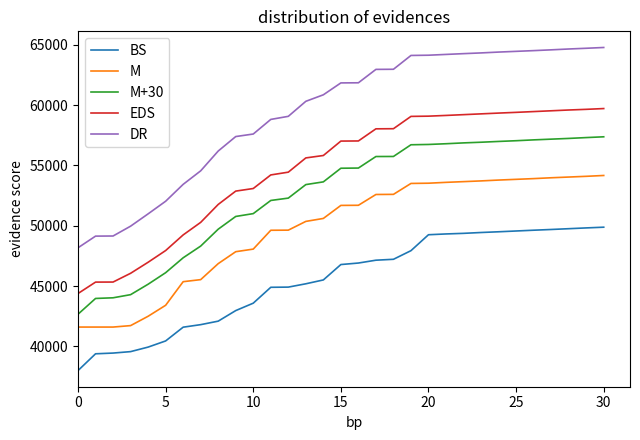

Which series has the largest total across all categories?

DR